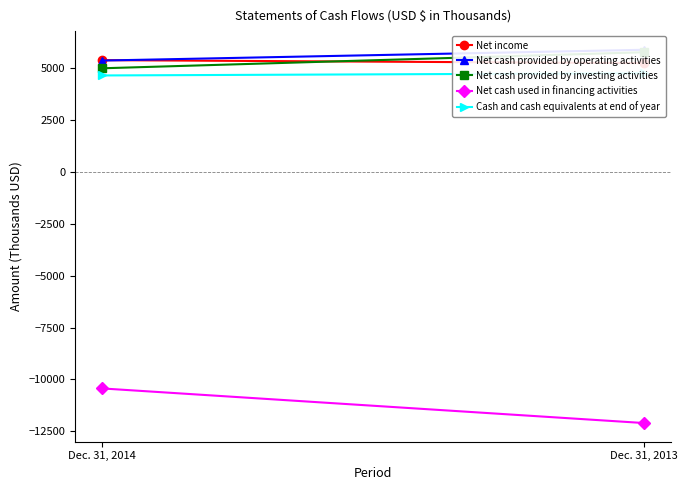

What is the average value of the Net cash used in financing activities series?

-11266